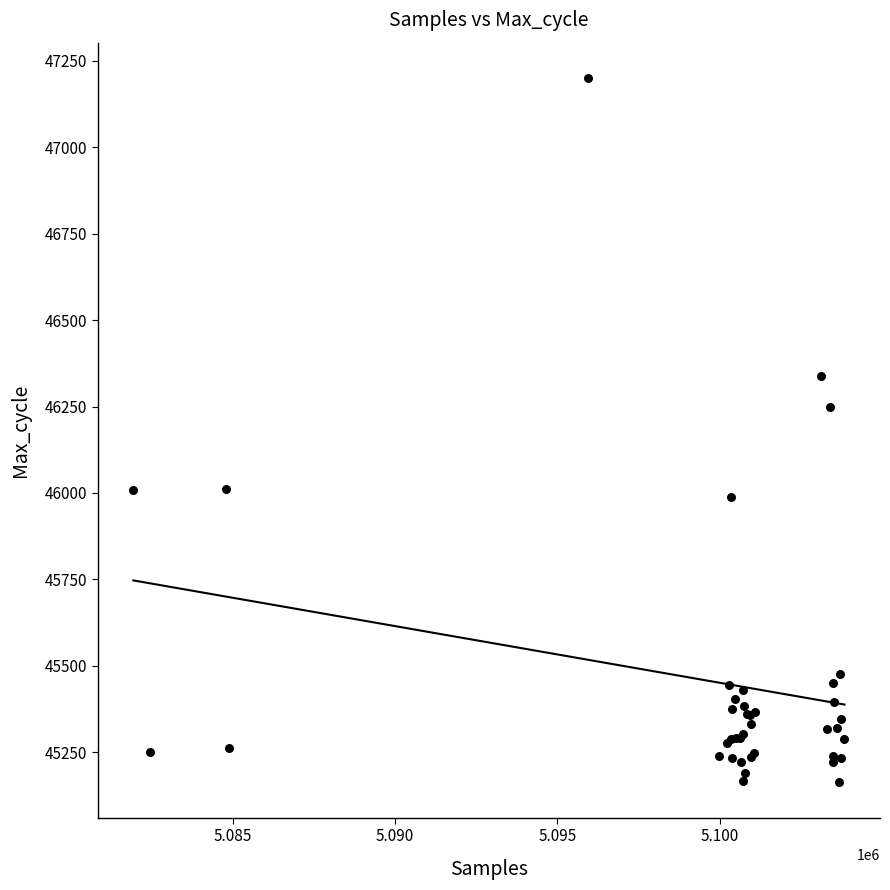

What Y value in the scatter plot is closest to 46181?

46250